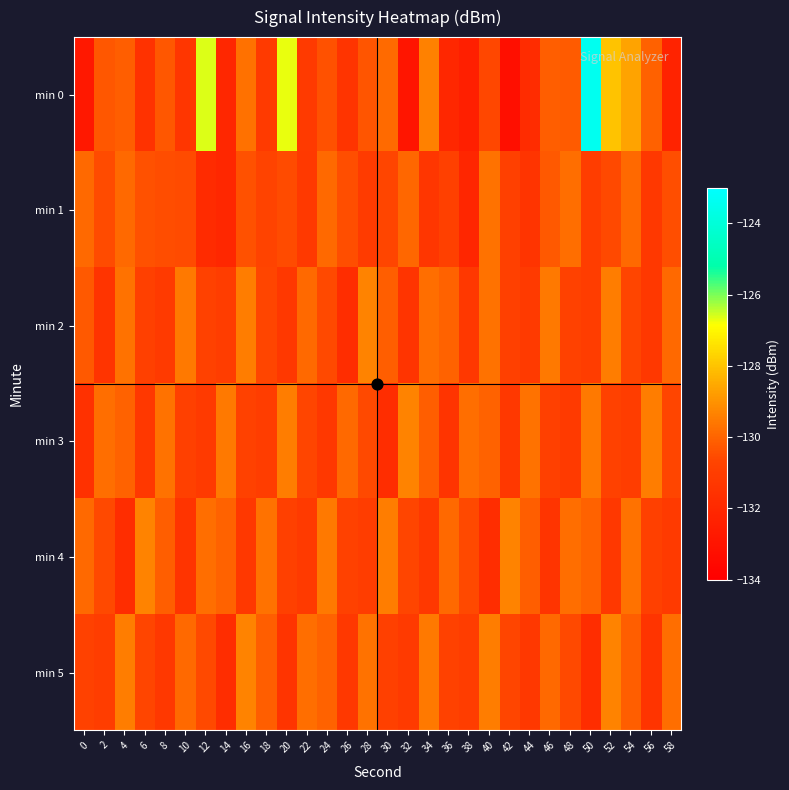

Which series has the largest range (max minus min)?

min 0